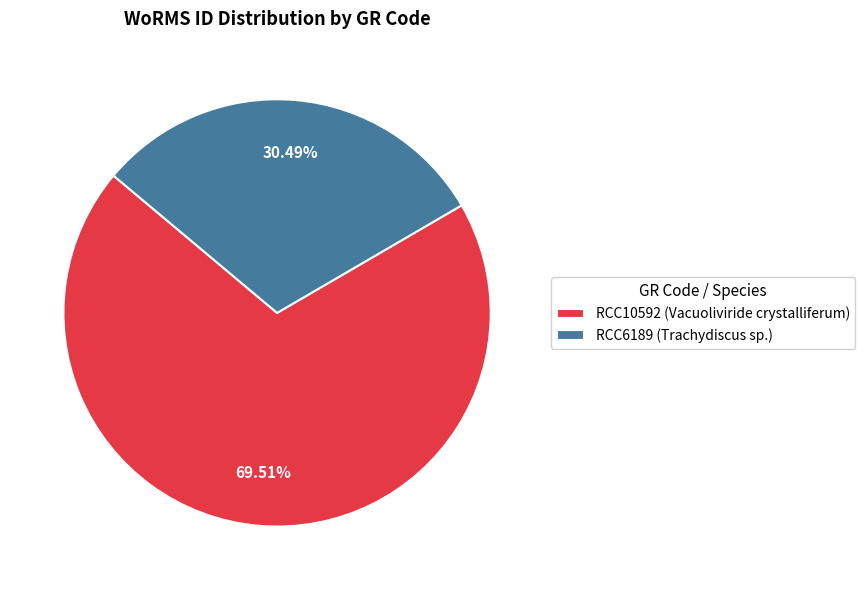

To the nearest percent, what is the combined percentage of RCC10592 (Vacuoliviride crystalliferum) and RCC6189 (Trachydiscus sp.)?

100%